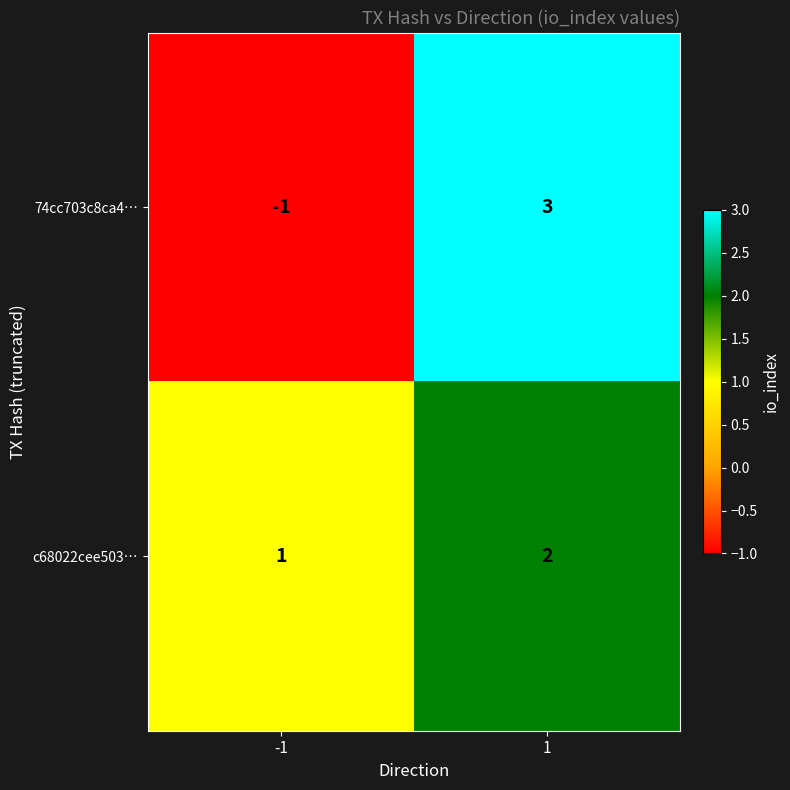

What is the difference between the maximum and minimum values in the 74cc703c8ca4… series?

4